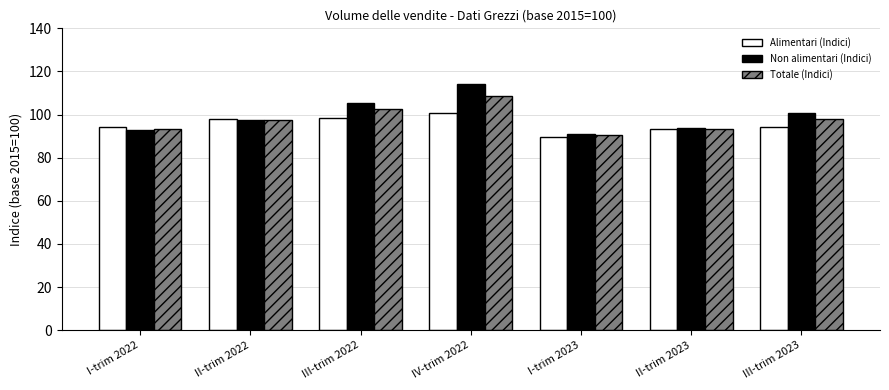

What position from the right is I-trim 2023?

3